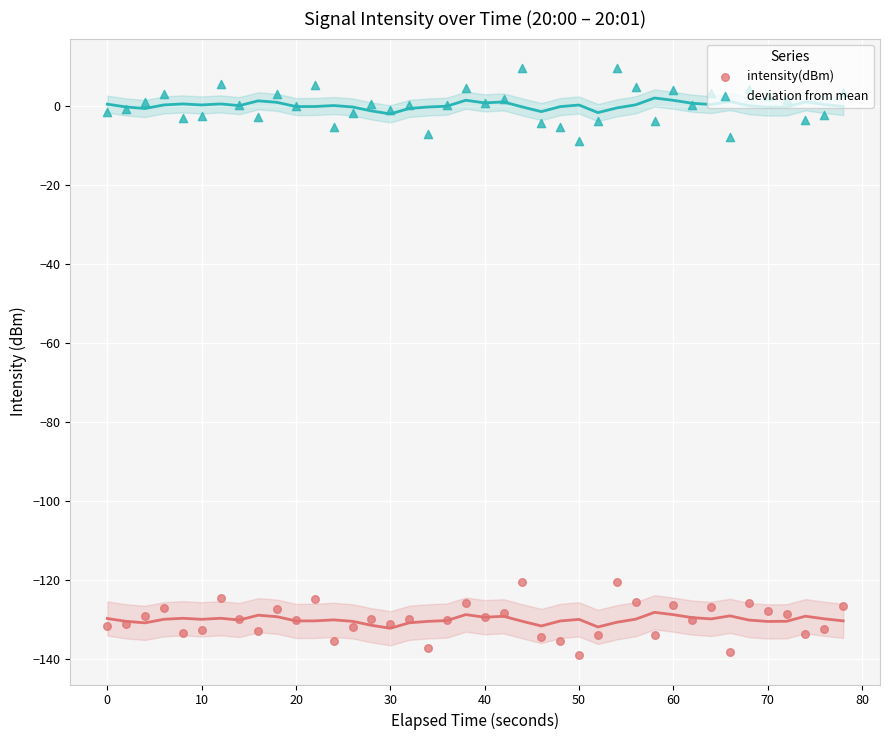

Which series contains the highest Y value?

deviation from mean